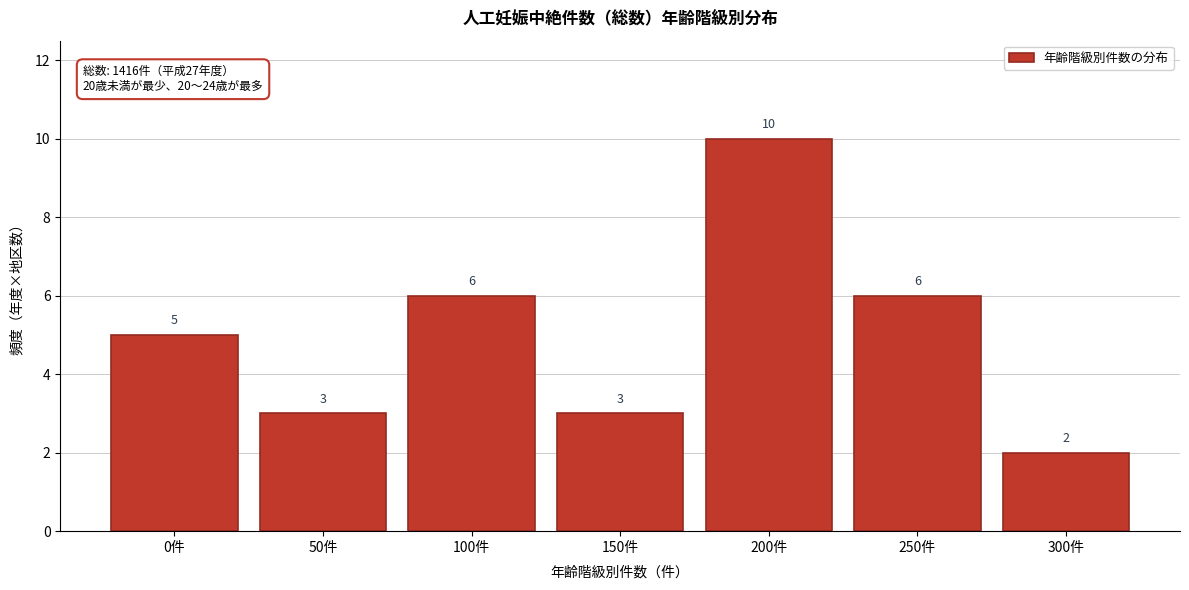

Reading left to right, transcribe all the data shown in this chart.

0件=5	50件=3	100件=6	150件=3	200件=10	250件=6	300件=2